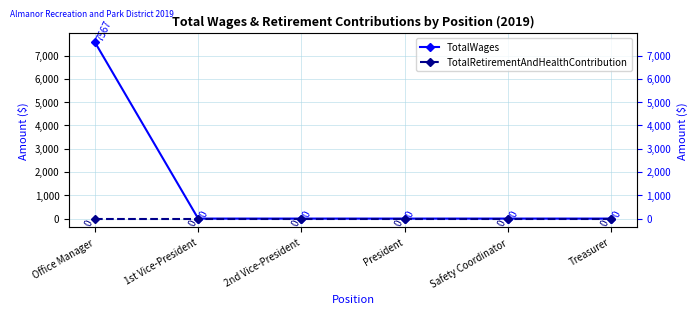

At how many categories does at least one series exceed 4823?

1